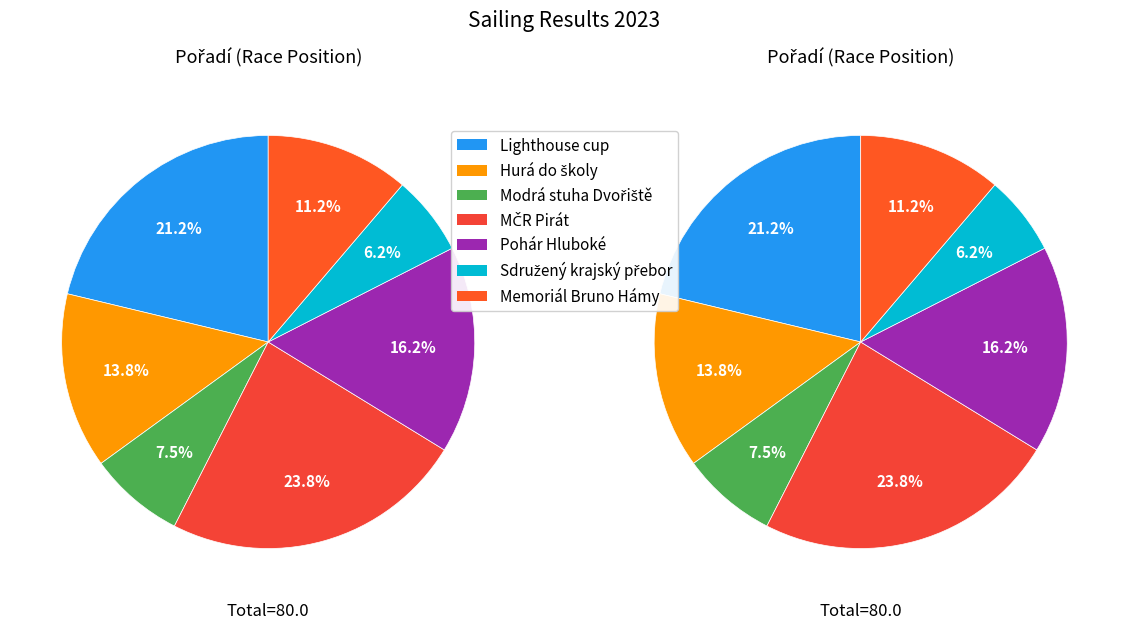

The Modrá stuha Dvořiště slice represents 8% of the pie. True or false?

True